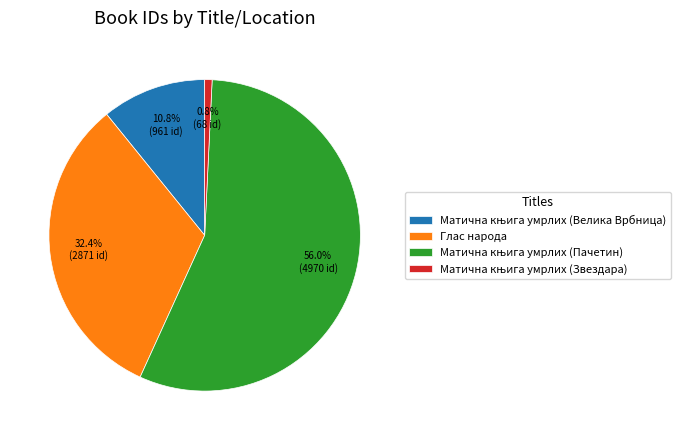

Is there any slice that represents more than half of the pie?

Yes